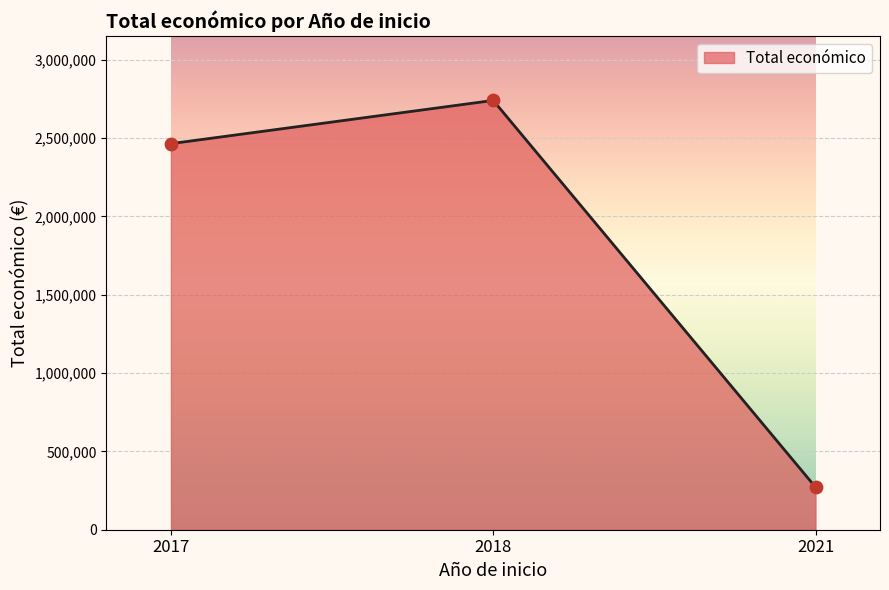

What is the change in value from 2017 to 2018?

+275865